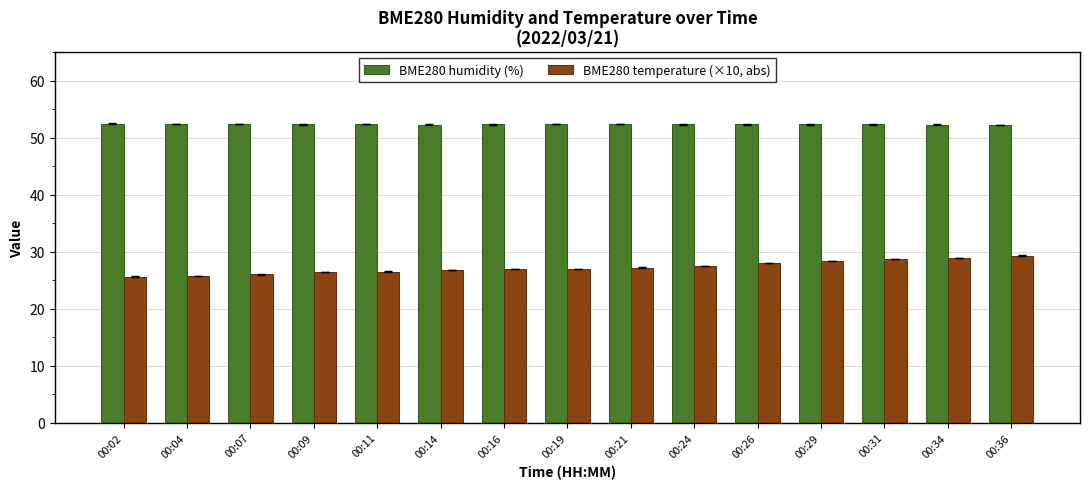

How many groups of bars are there?

15